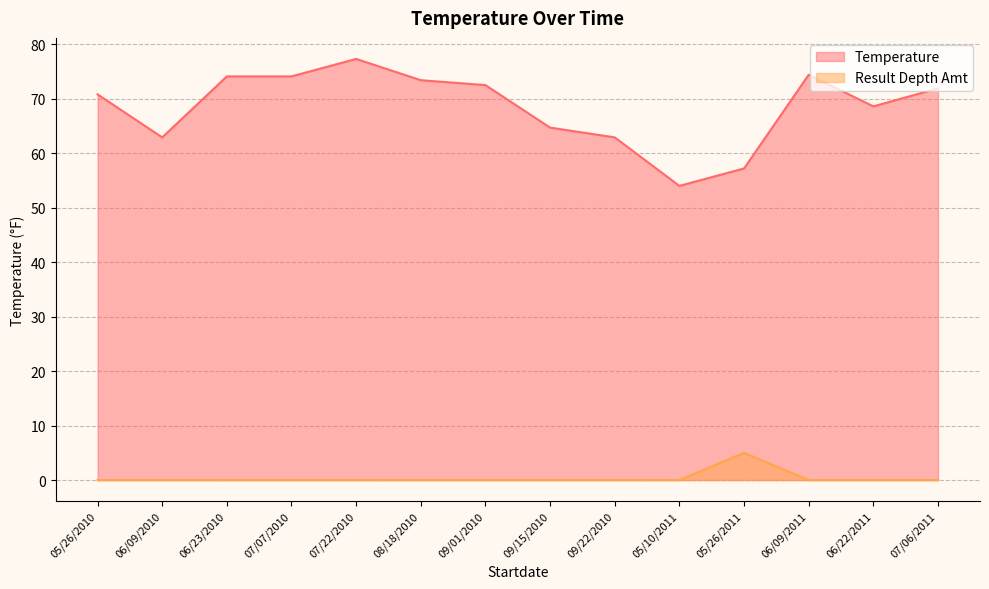

True or false: Temperature has a value of 25.6 at 07/22/2010.

False